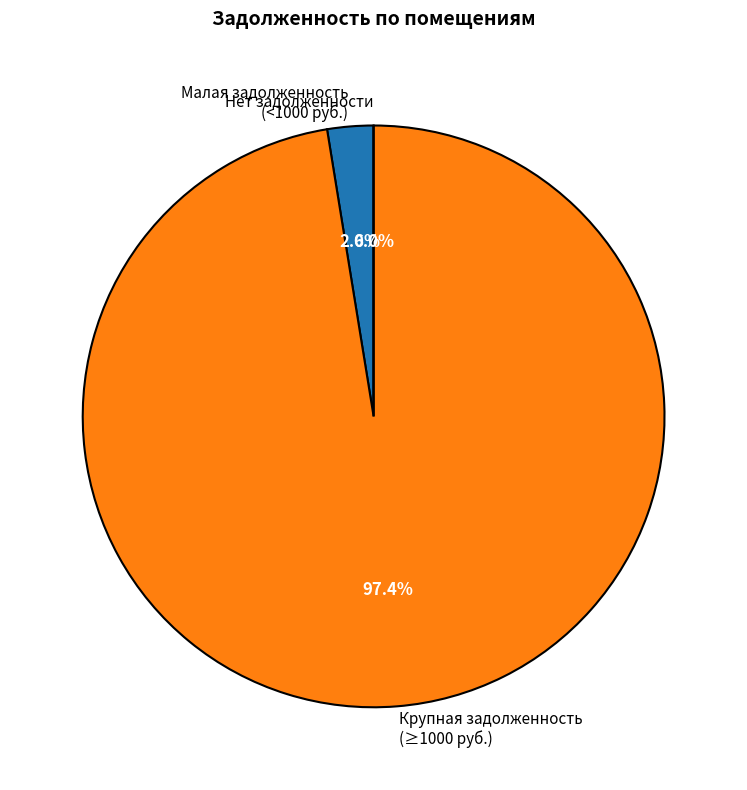

The 2 slice represents 0% of the pie. True or false?

True